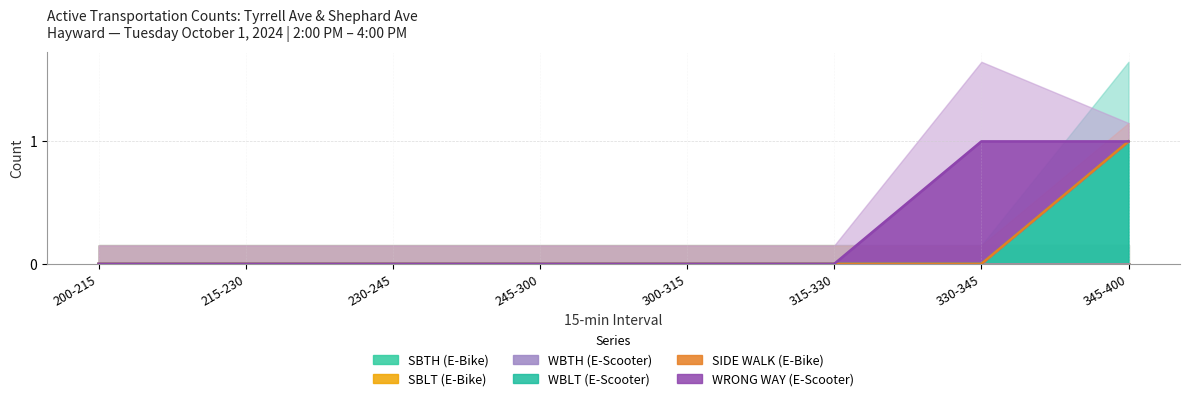

Does the chart have visible grid lines?

Yes